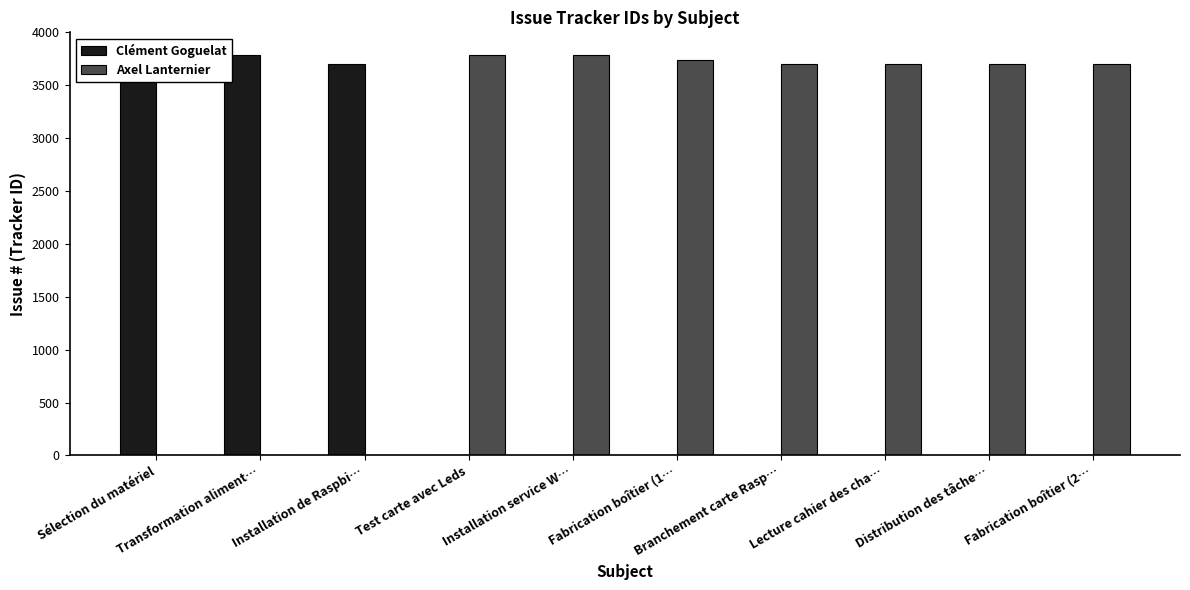

What is the spread (max minus min) of values at Installation service W…?

3787